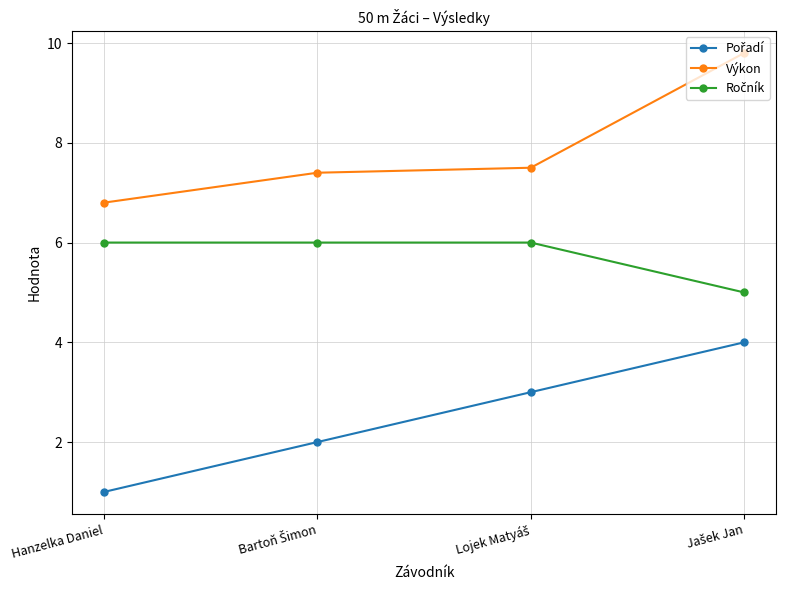

What is the smallest value displayed?

1.0